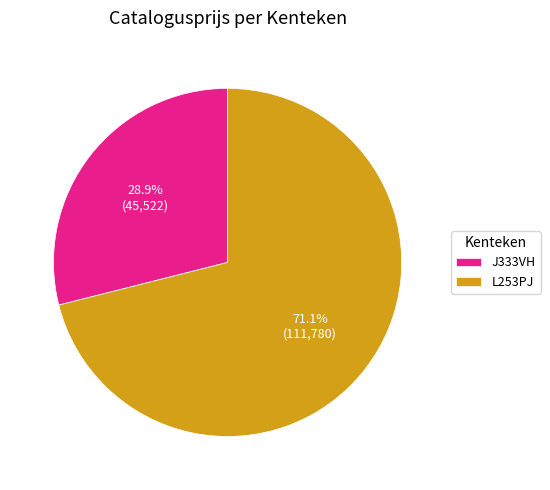

To the nearest percent, what is the difference between the J333VH and L253PJ slice percentages?

42%